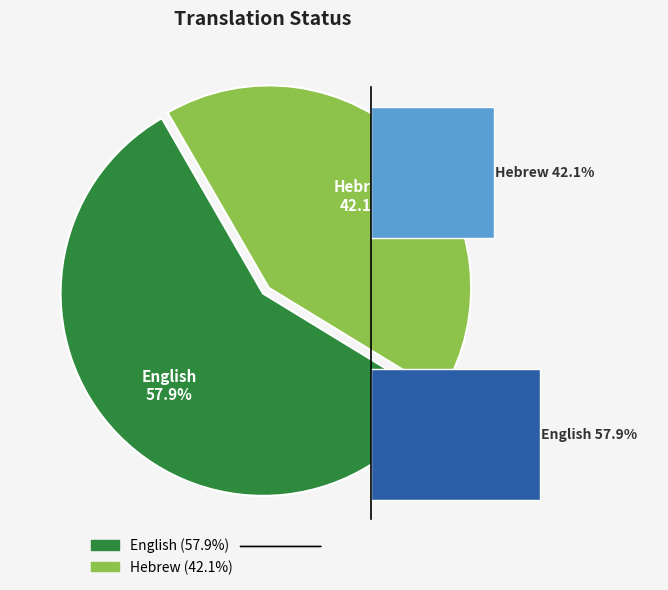

What is the ratio of the value at English to the value at Hebrew?

1.4